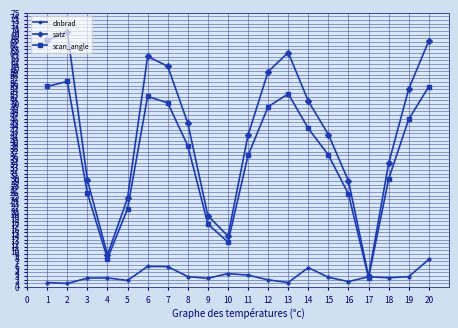

At which category is the sum across all series the highest?

20